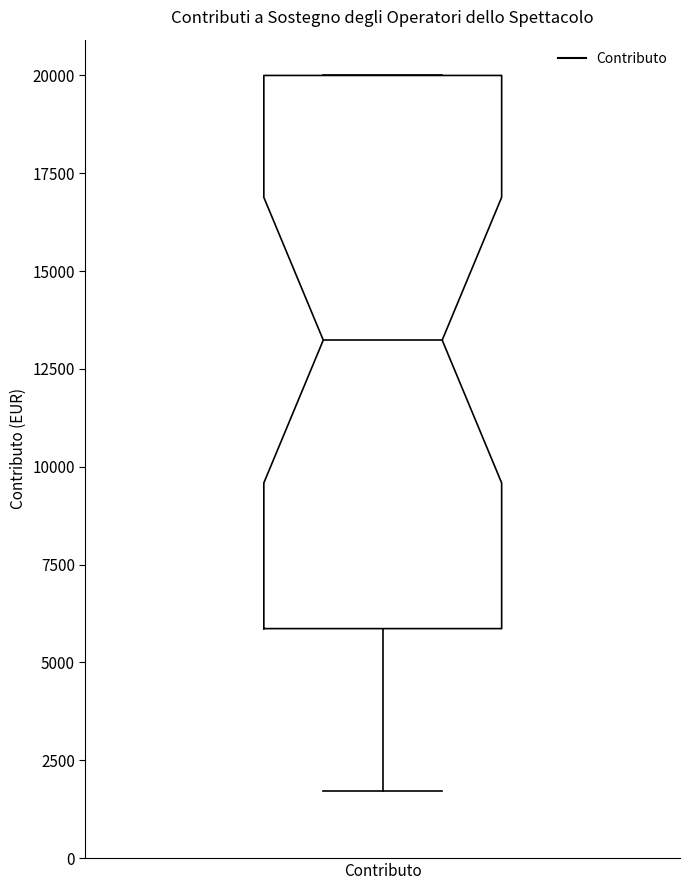

Read this box plot against the y-axis: the position of the median line, the range covered by the box, and the ends of both whiskers. The values are not printed on the chart, so give them approximately, as read against the axis.

median 13000, box 6000 to 20000, whiskers 1500 to 20000